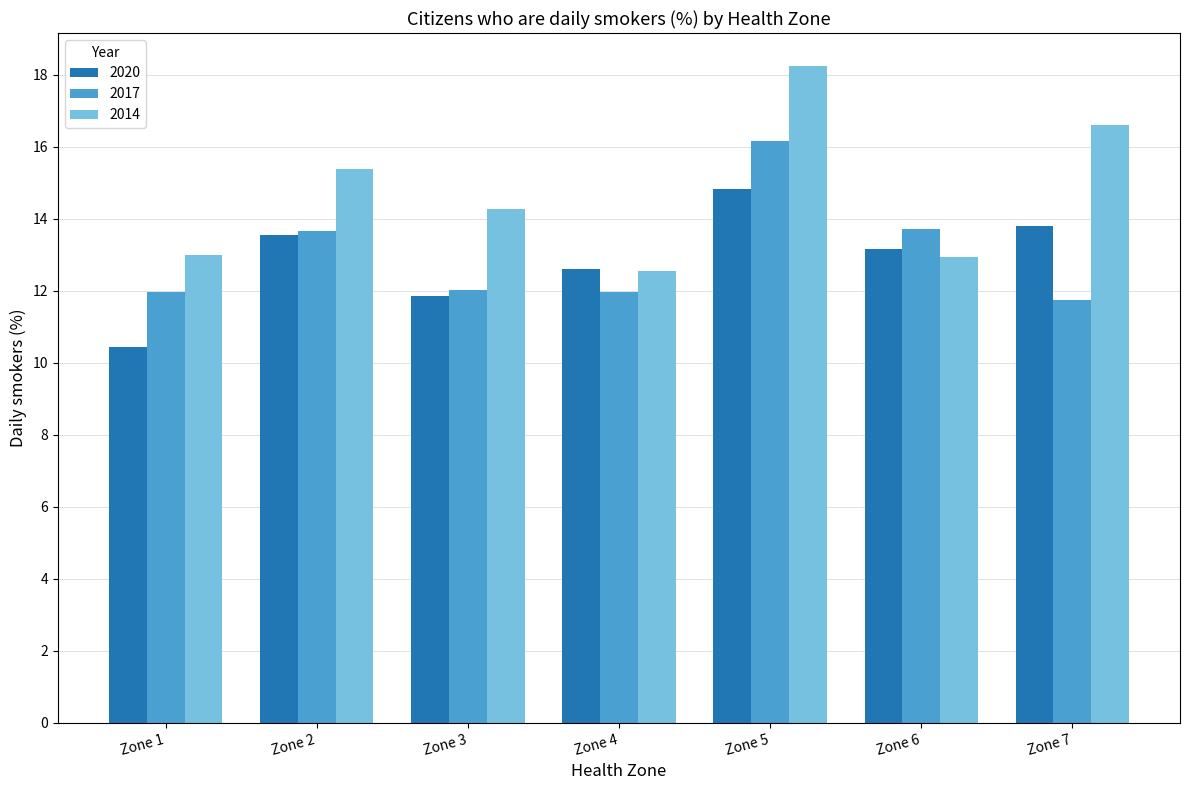

Which series changed the most between Zone 6 and Zone 7?

2014